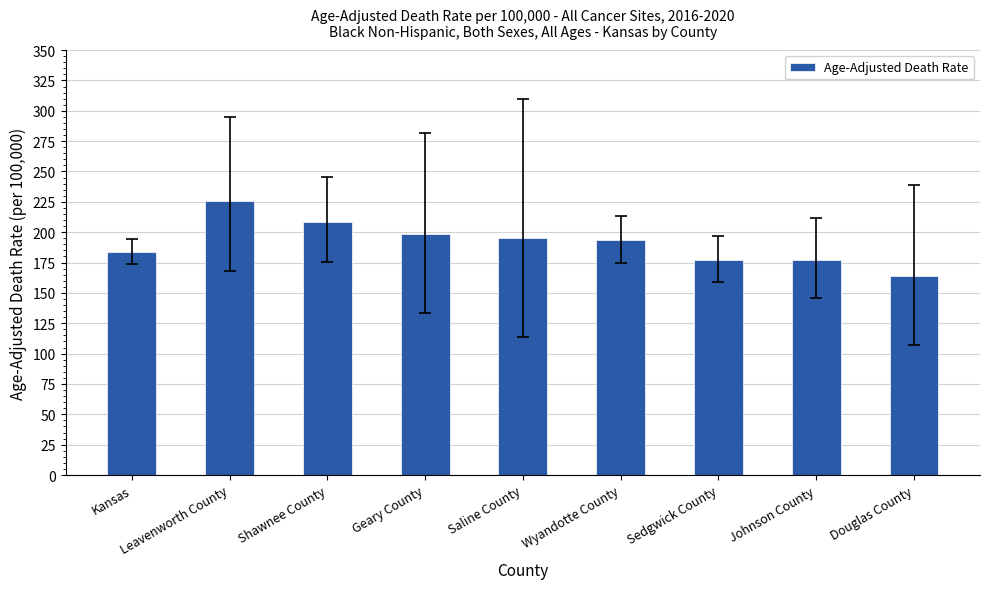

What is the sum of the values at Leavenworth County and Kansas?

409.4